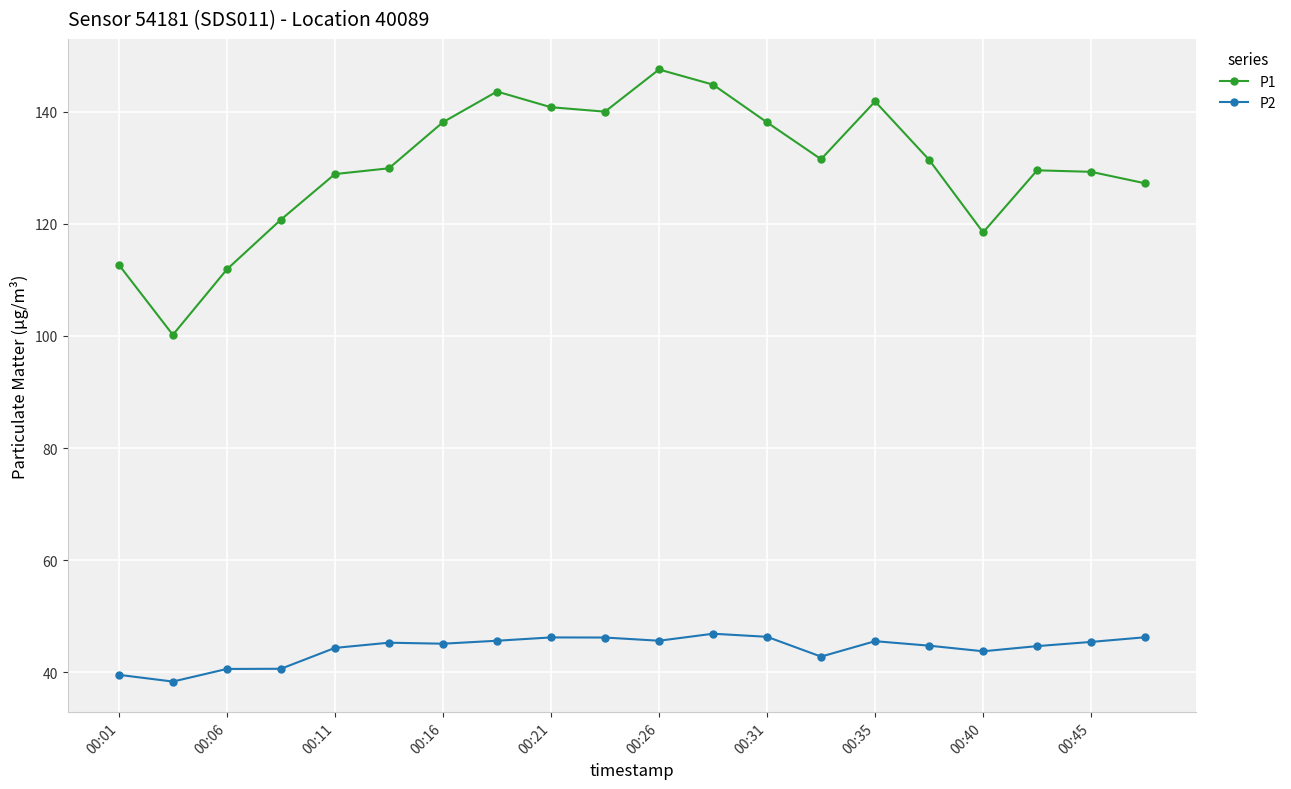

What is the difference between the maximum and minimum values in the P2 series?

8.5